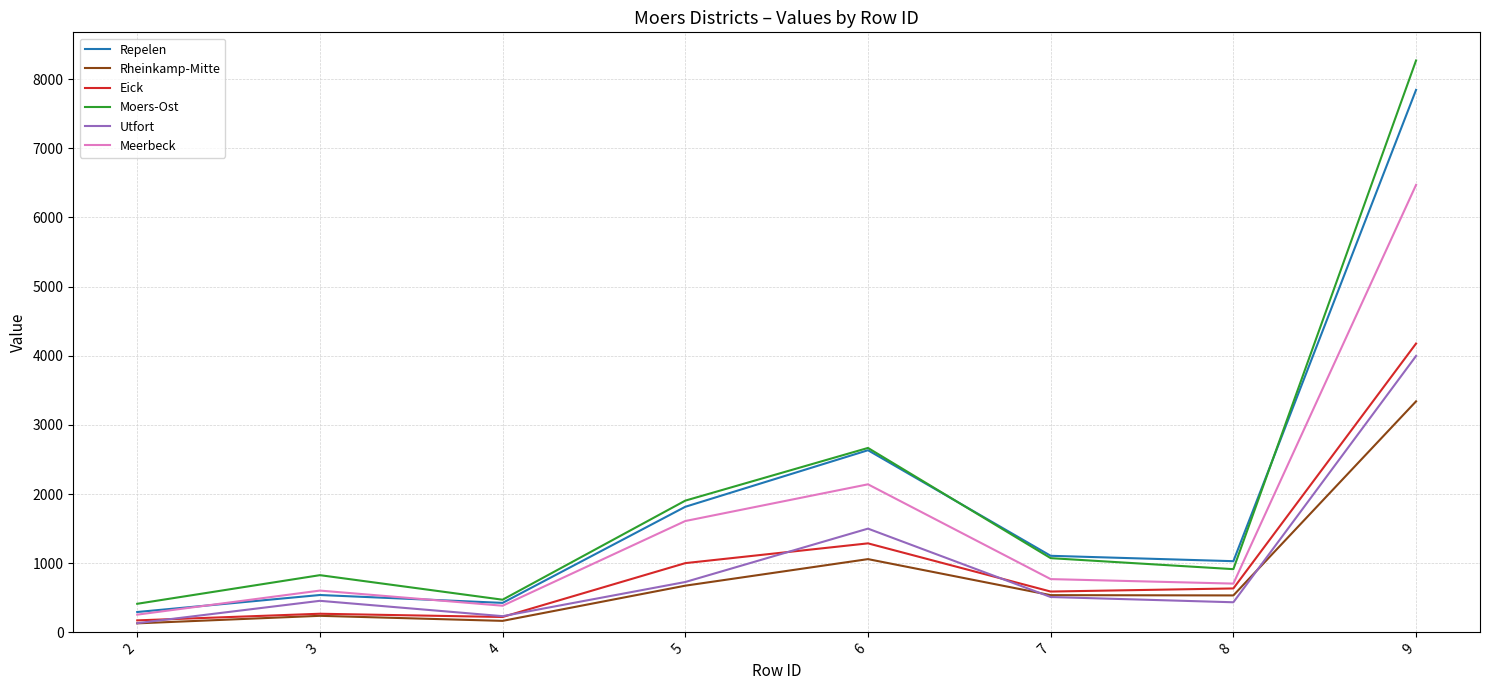

Which series changed the most between 6 and 9?

Moers-Ost